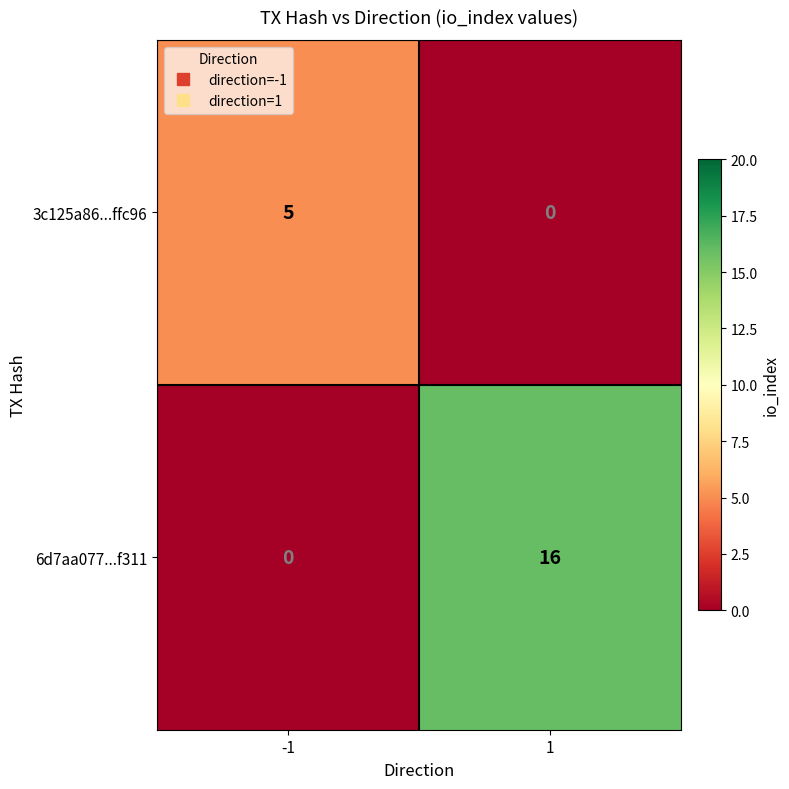

At how many categories does at least one series exceed 11?

1